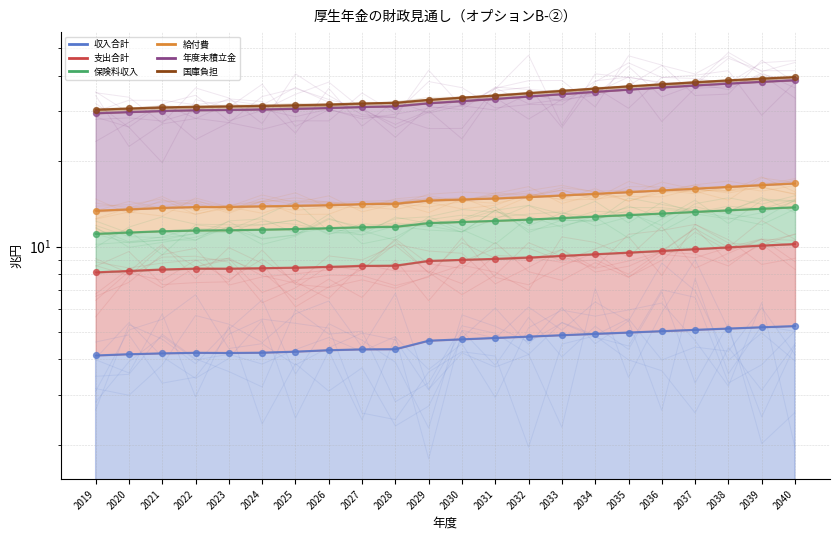

At how many categories does at least one series exceed 17?

22